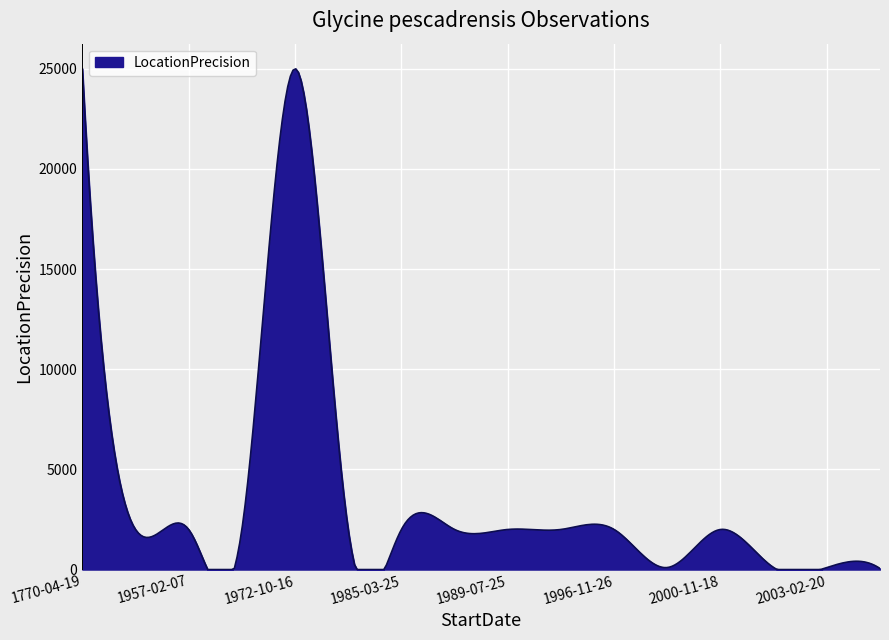

What is the greatest value displayed?

25000.0